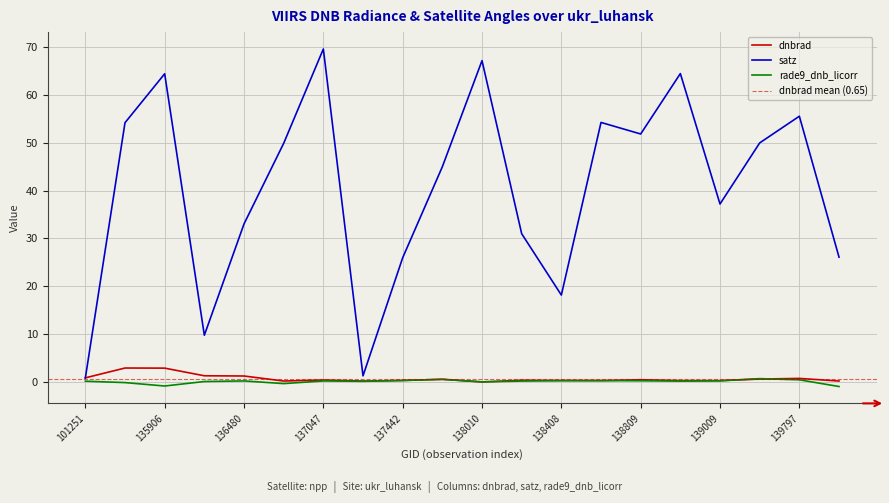

What is the sum of all rade9_dnb_licorr values?

0.6